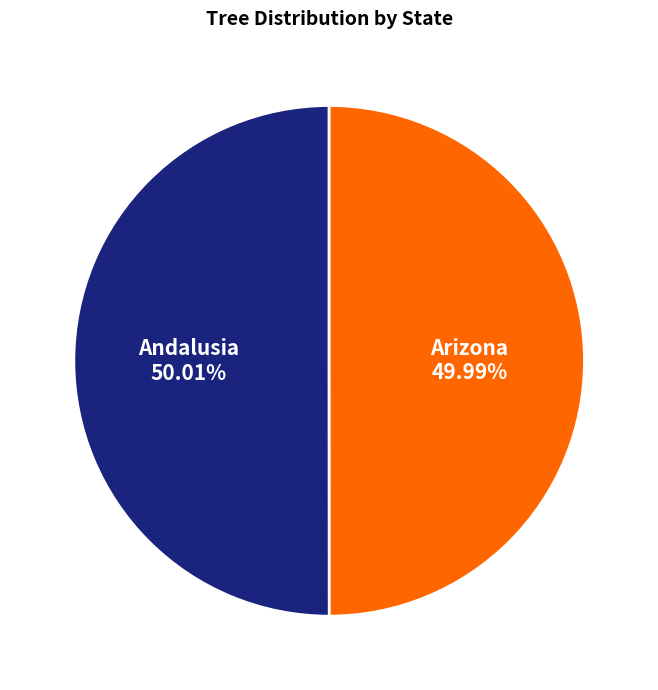

Combined, what portion of the pie is Andalusia and Arizona?

100.0%